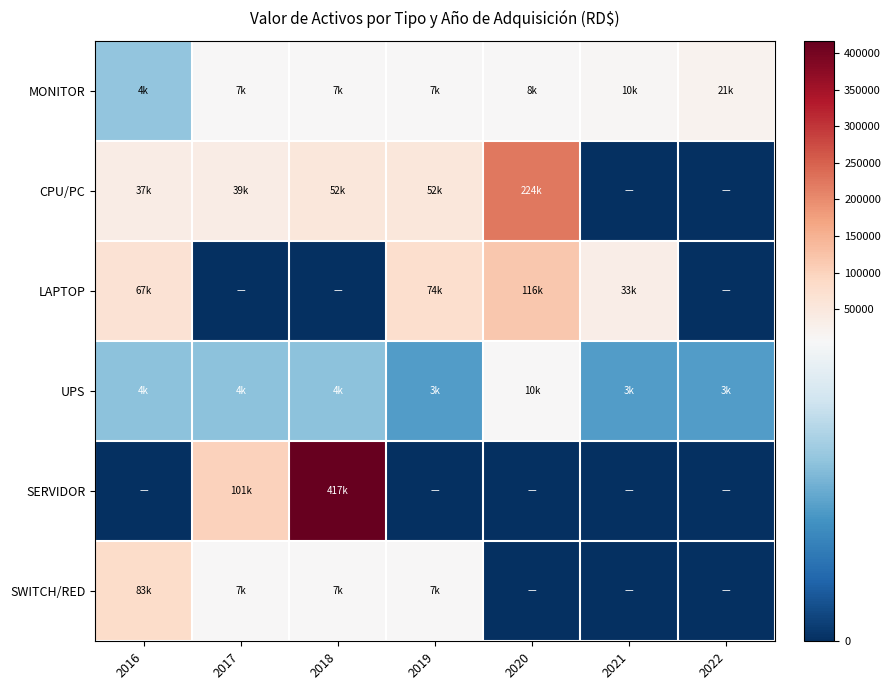

Reading right to left, extract all data points from this chart.

MONITOR: 2022=20600.0	2021=10100.0	2020=8318.0	2019=7439.9	2018=6640.0	2017=6640.0	2016=4010.0
CPU/PC: 2022=0.0	2021=0.0	2020=223925.2	2019=52274.0	2018=52274.0	2017=38600.0	2016=36852.0
LAPTOP: 2022=0.0	2021=33100.0	2020=116348.0	2019=74300.0	2018=0.0	2017=0.0	2016=67484.2
UPS: 2022=2935.0	2021=2935.0	2020=9686.0	2019=2935.0	2018=3929.4	2017=3929.4	2016=3929.4
SERVIDOR: 2022=0.0	2021=0.0	2020=0.0	2019=0.0	2018=416658.0	2017=101200.0	2016=0.0
SWITCH/RED: 2022=0.0	2021=0.0	2020=0.0	2019=7316.0	2018=7316.0	2017=7316.0	2016=83190.0